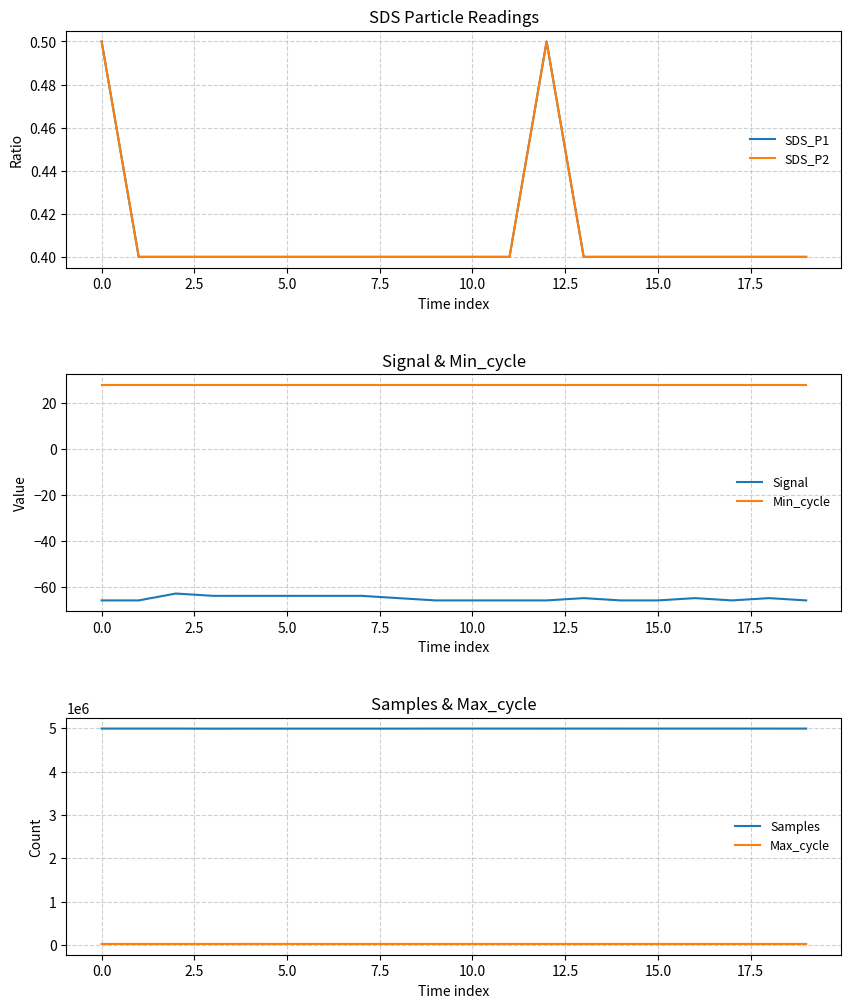

How many interior local peaks does the SDS_P2 series have?

1